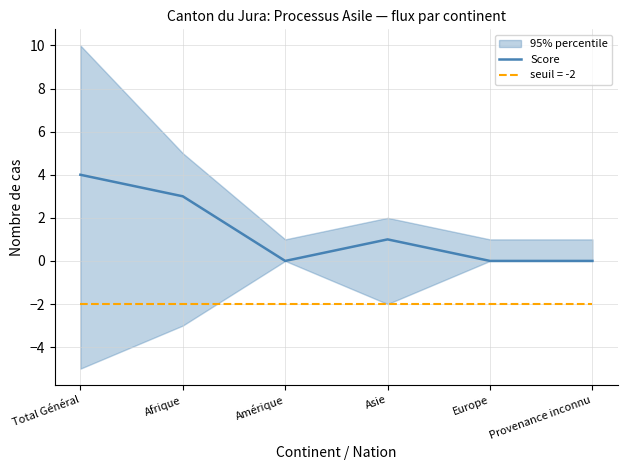

Which has a higher value, Asie or Total Général?

Total Général